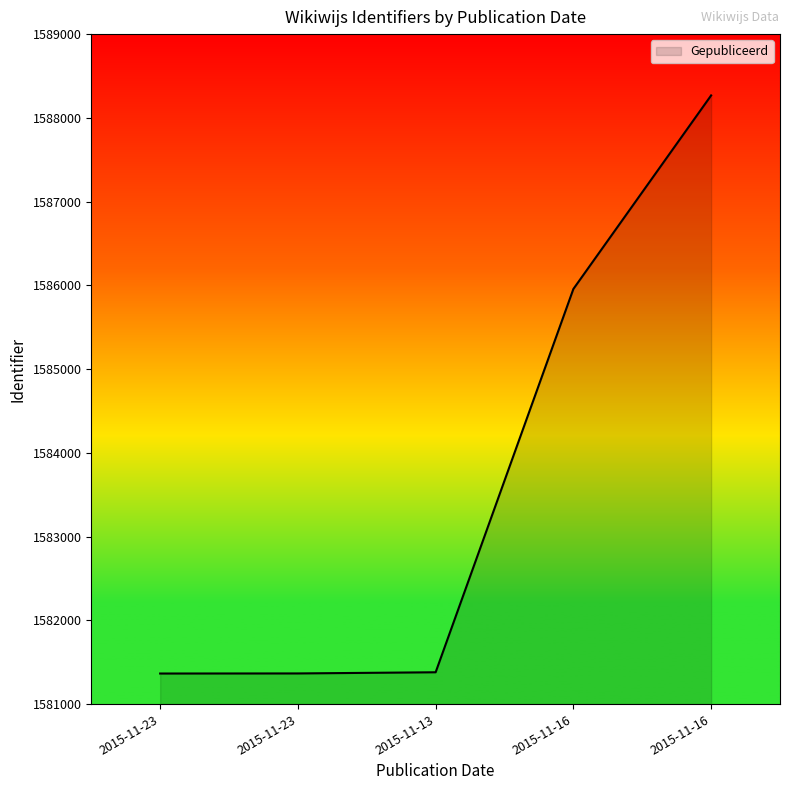

List the labels in order of value, largest first.

2015-11-16, 2015-11-16, 2015-11-13, 2015-11-23, 2015-11-23